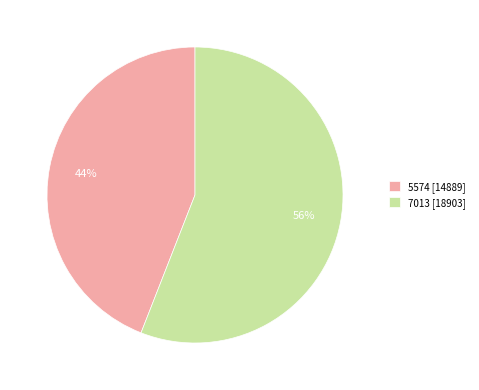

Is it true that 7013 is 56% of the pie?

True